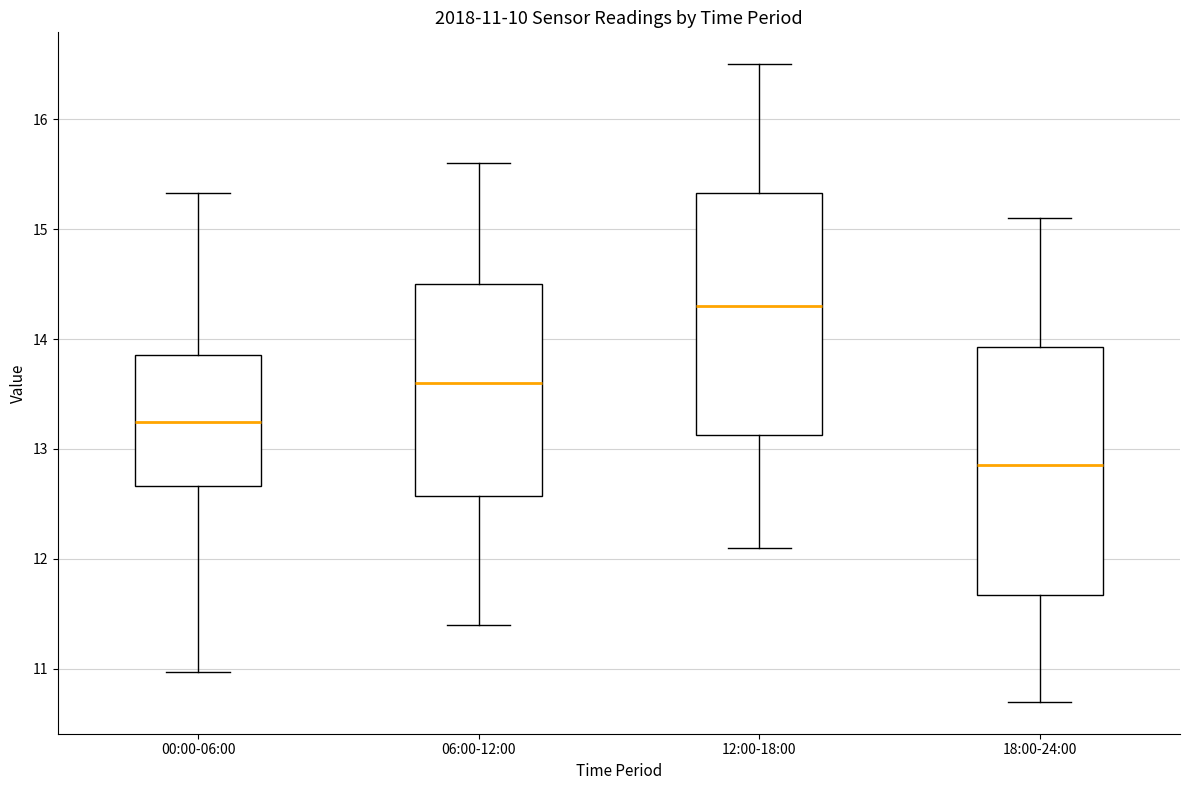

Which box has the lowest median line?

18:00-24:00